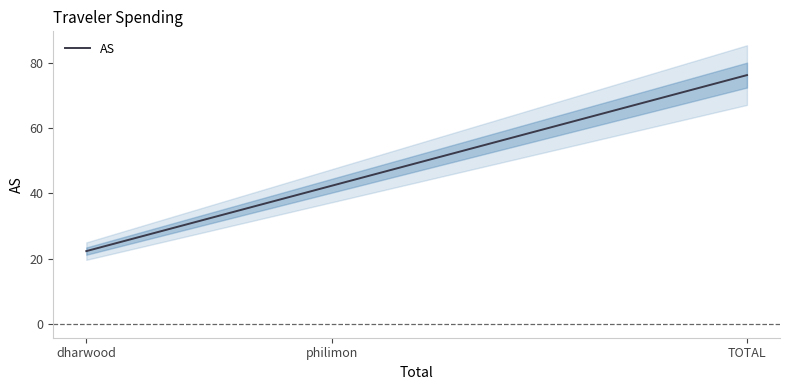

How many distinct data groups are displayed?

1